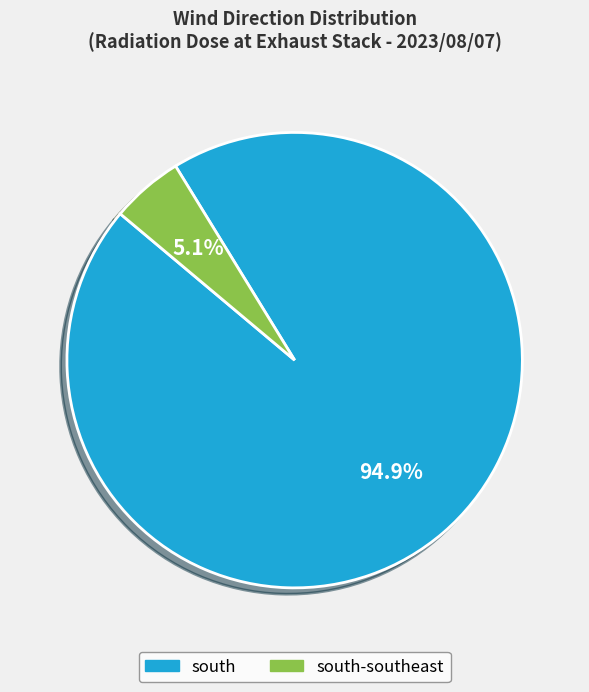

Is there a majority slice in this chart?

Yes